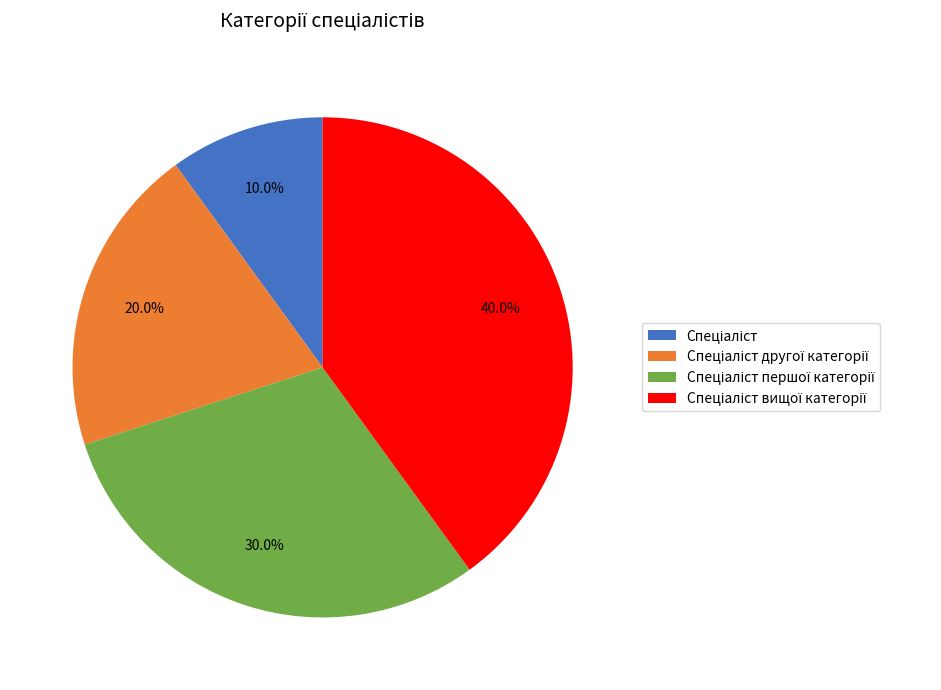

Does any single category account for the majority?

No